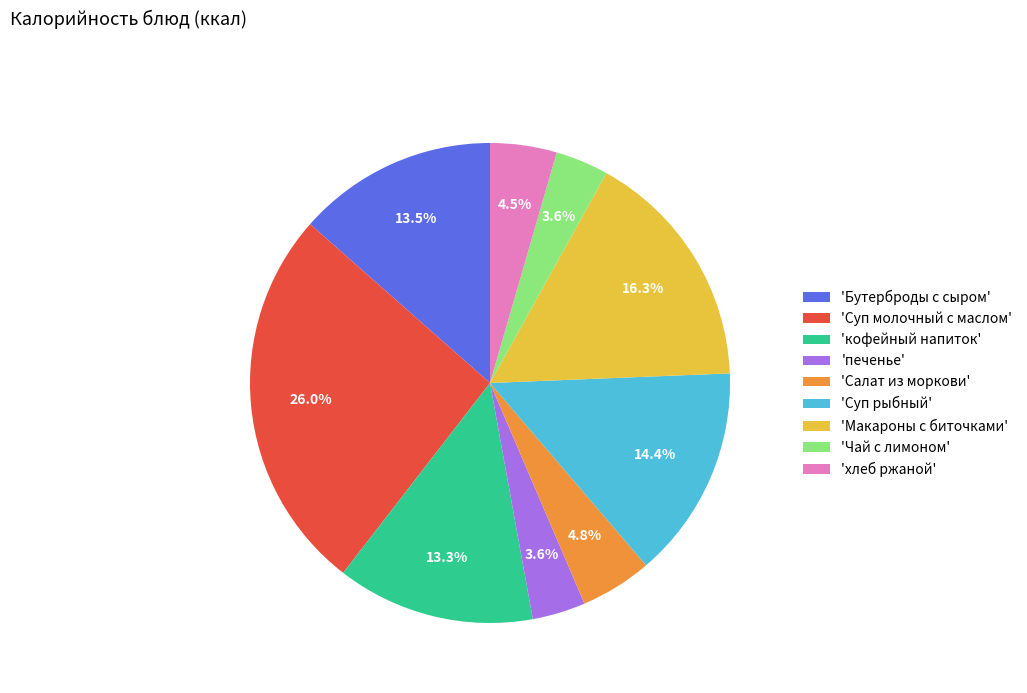

Approximately how many times larger is the value at 'кофейный напиток' compared to 'Чай с лимоном'?

3.7